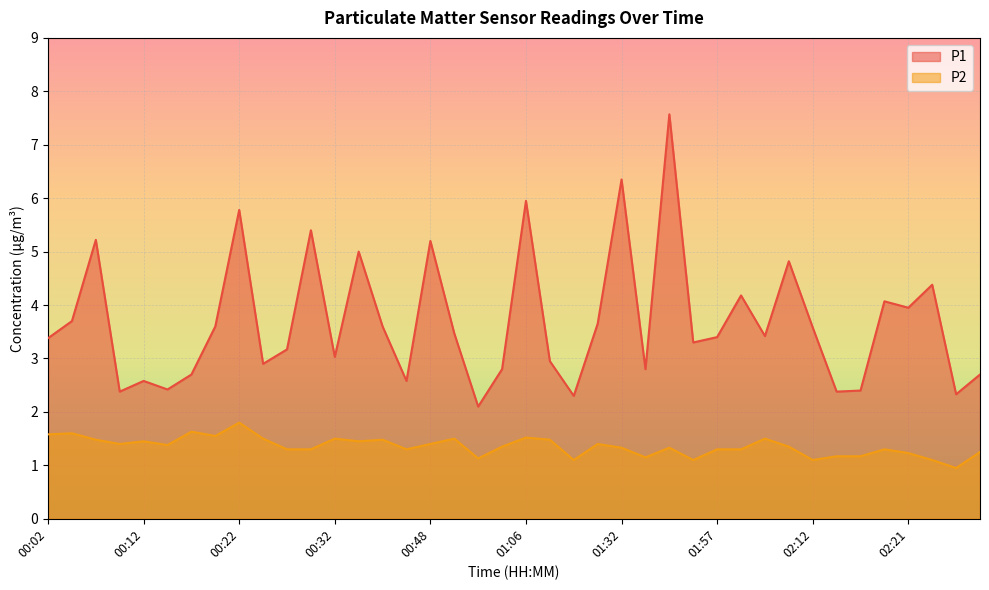

At which label is P2 closest to 1?

02:26